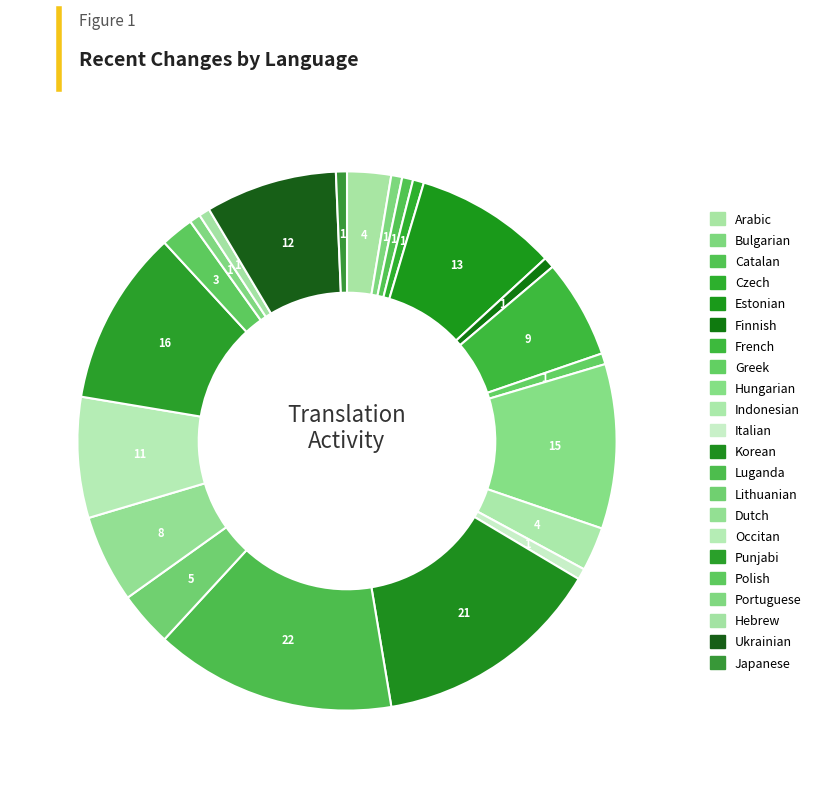

Rank the categories by value from lowest to highest.

Bulgarian, Catalan, Czech, Finnish, Greek, Italian, Portuguese, Hebrew, Japanese, Polish, Arabic, Indonesian, Lithuanian, Dutch, French, Occitan, Ukrainian, Estonian, Hungarian, Punjabi, Korean, Luganda